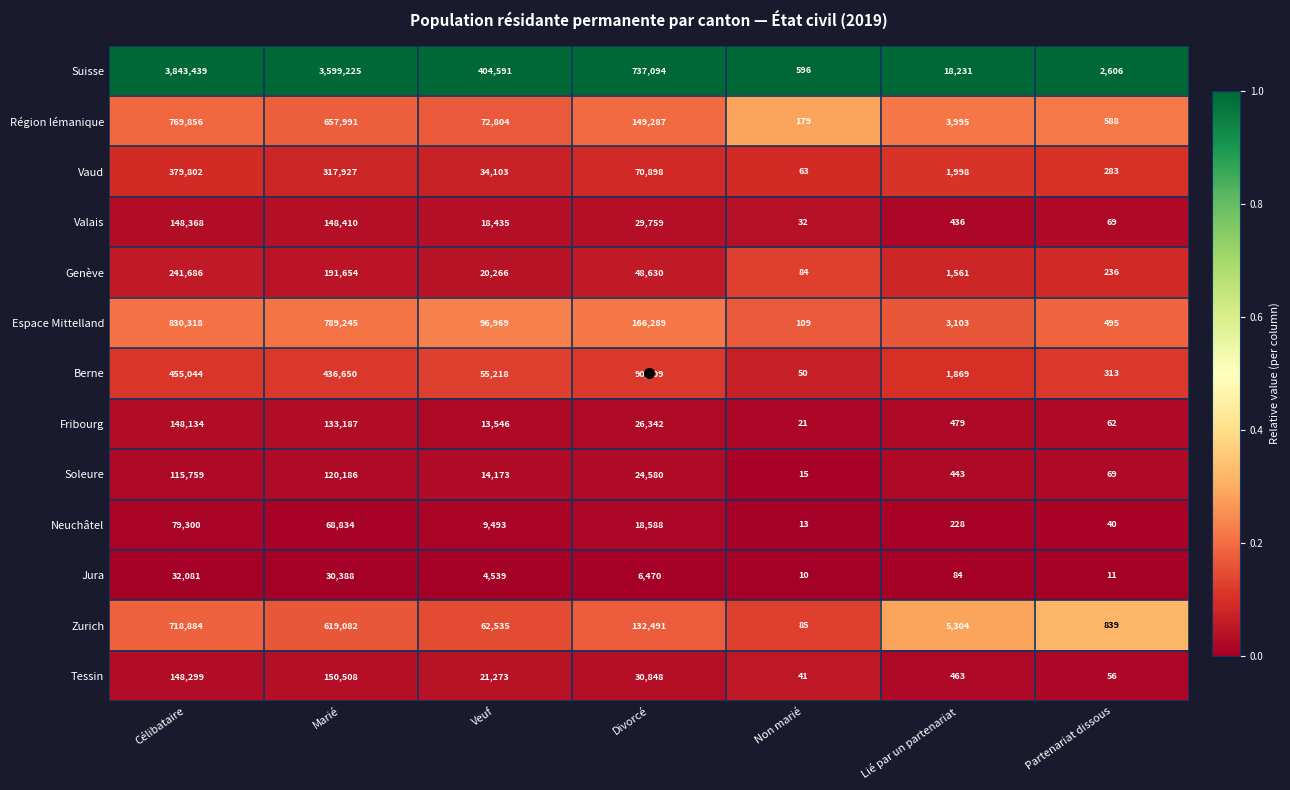

List the series in order of their peak value, highest first.

Suisse, Espace Mittelland, Région lémanique, Zurich, Berne, Vaud, Genève, Tessin, Valais, Fribourg, Soleure, Neuchâtel, Jura